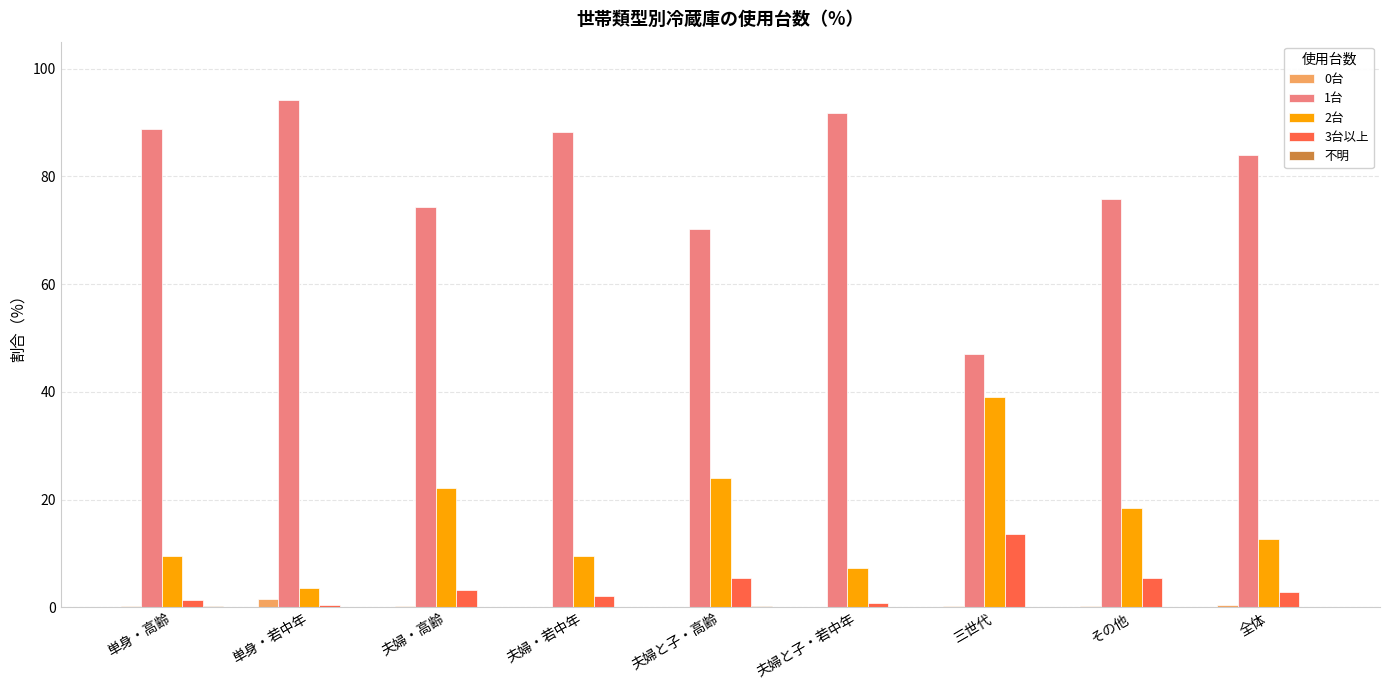

Where does the 3台以上 series first go above 2?

夫婦・高齢